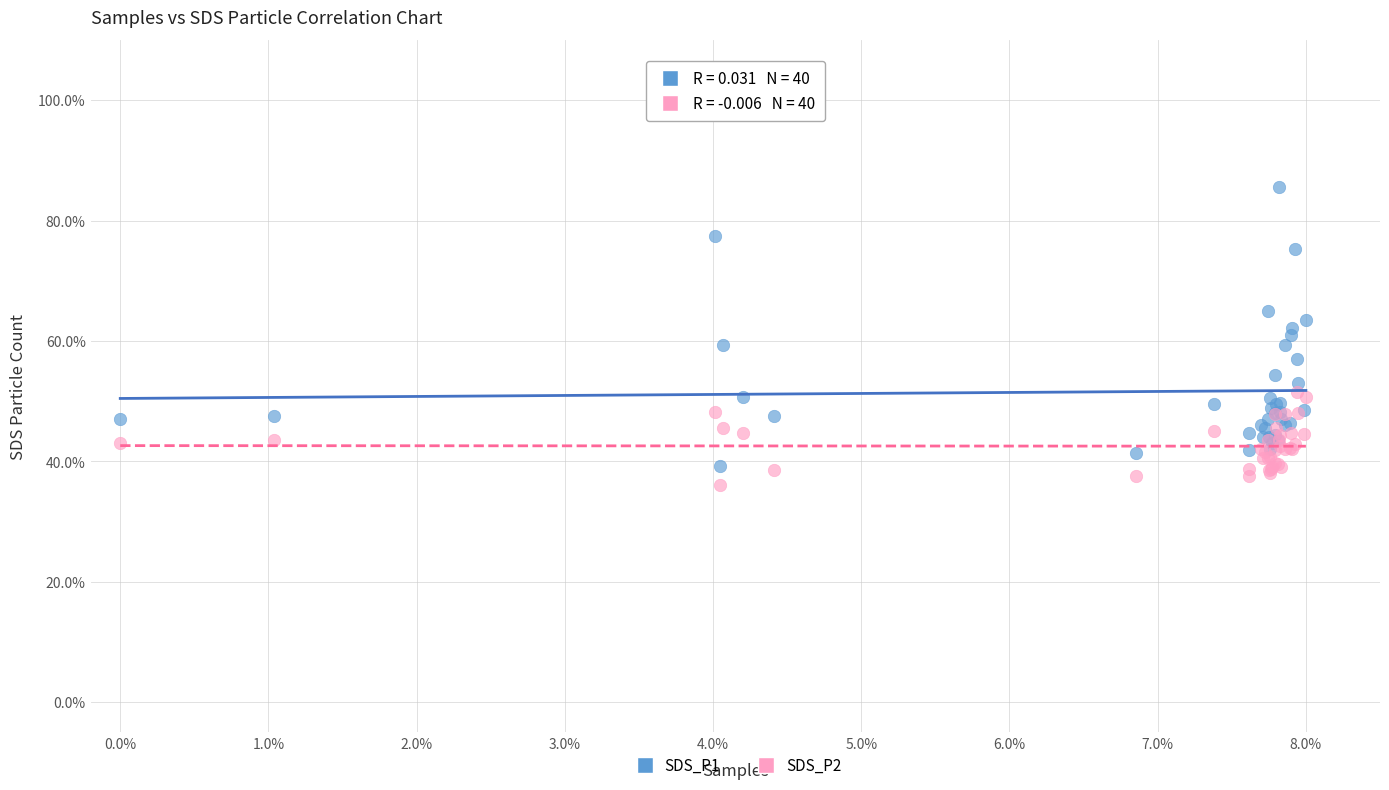

Which series has the widest spread of Y values?

SDS_P1